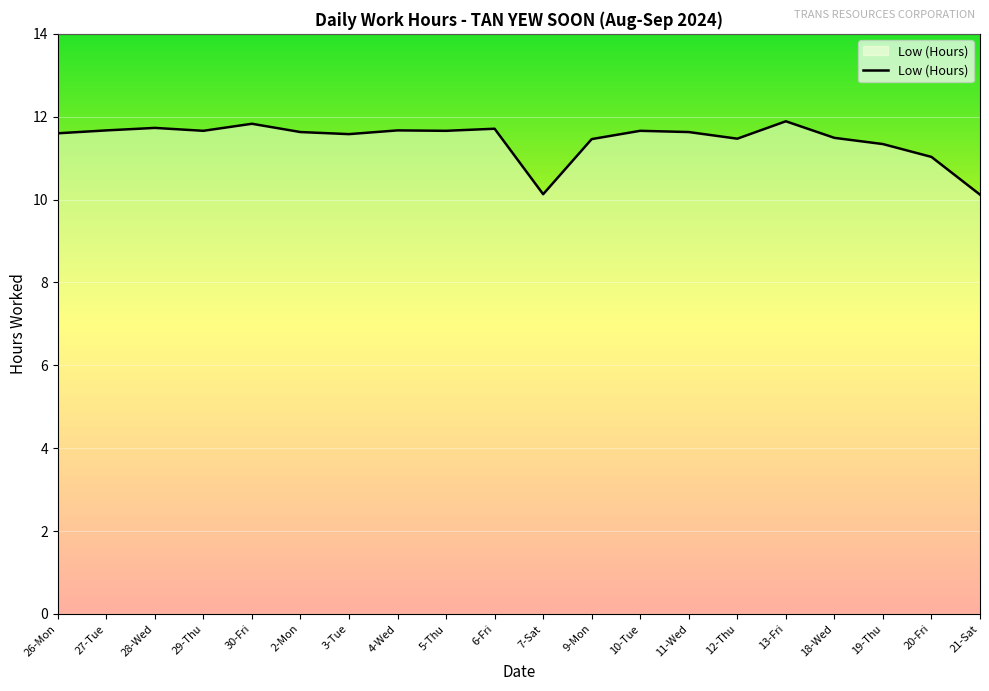

What is the difference between the maximum and second lowest values?

1.8